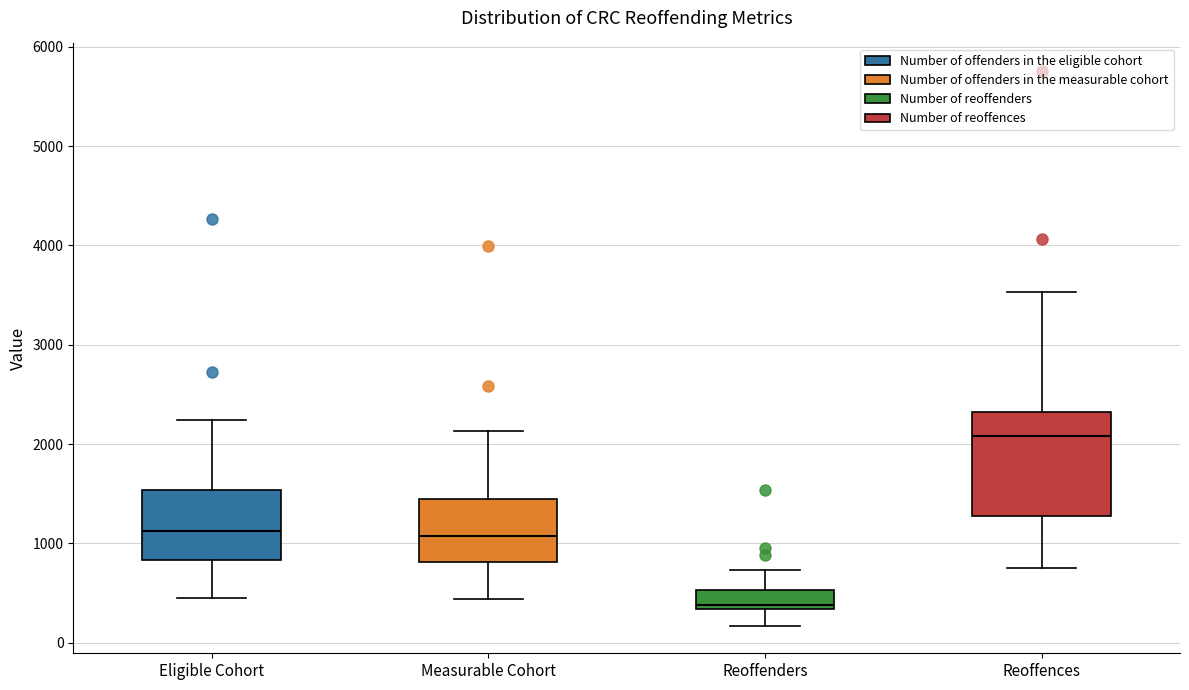

Which box's median line is the highest?

Reoffences